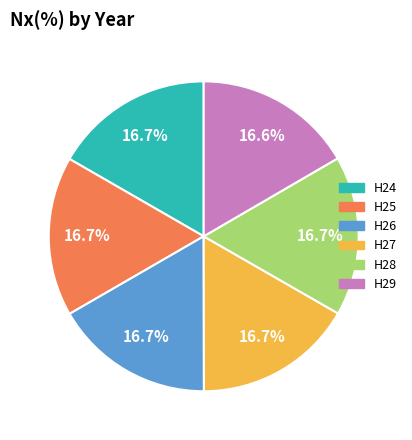

Is the sum of H25 and H28 greater than half?

No